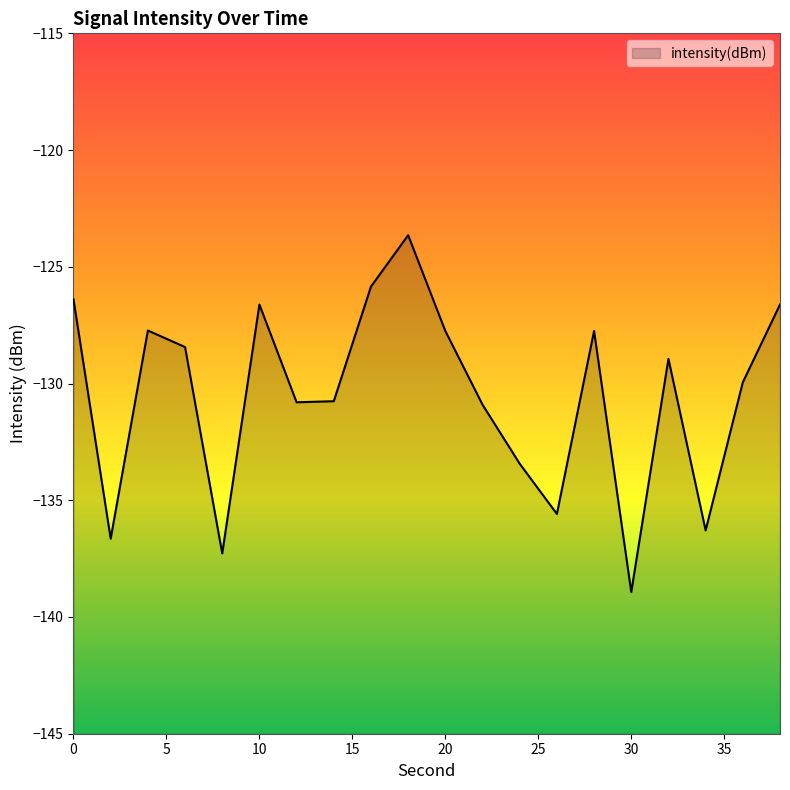

How many points are lower than both their immediate neighbors (excluding endpoints)?

6